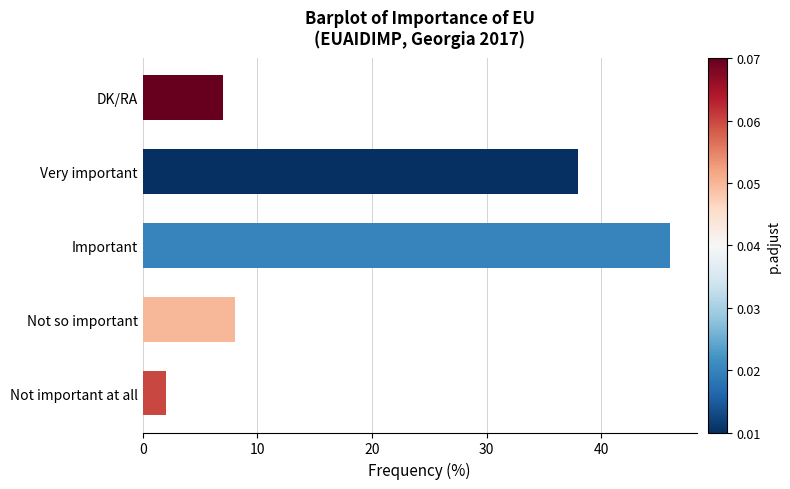

Rank the categories by value from lowest to highest.

Not important at all, DK/RA, Not so important, Very important, Important